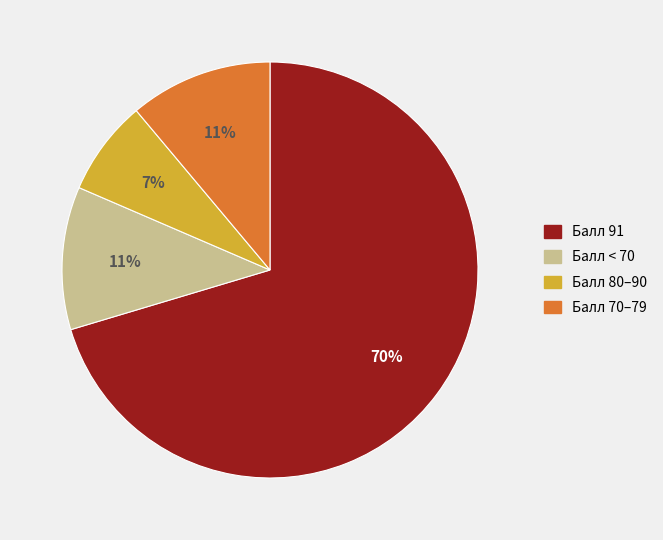

To the nearest percent, what is the average slice percentage?

25%